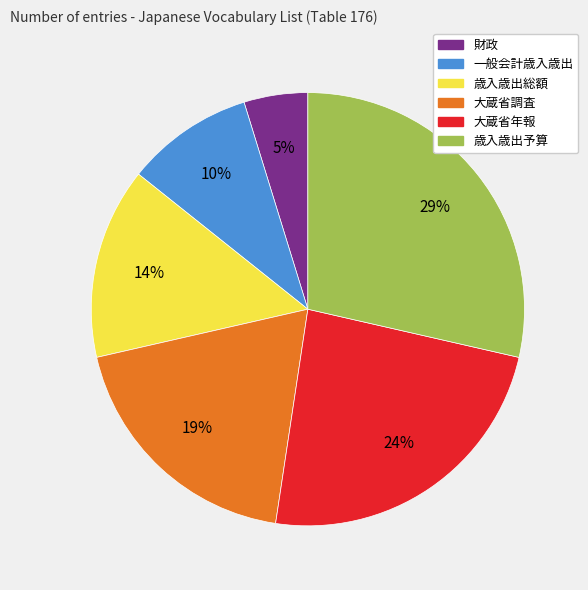

Count the number of slices in the pie.

6